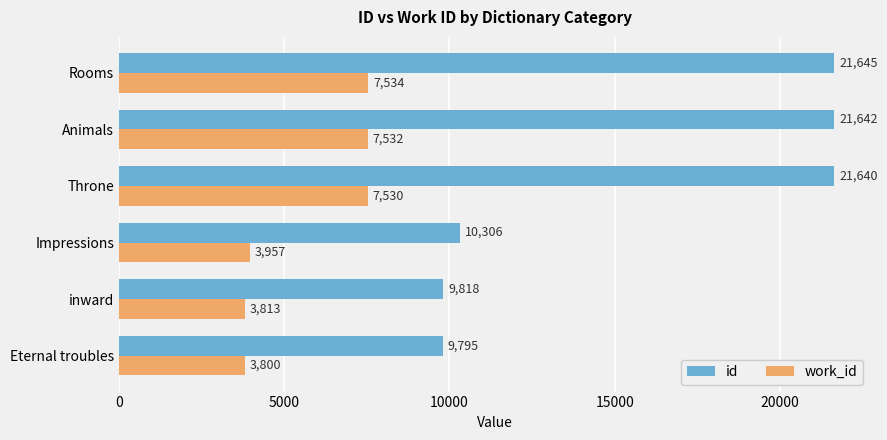

Which series has the widest spread of values?

id